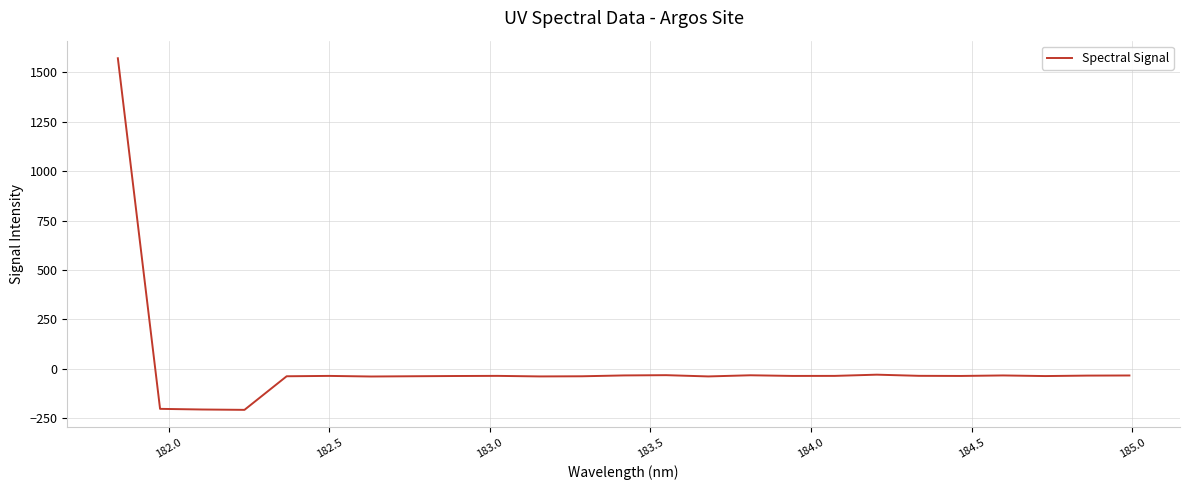

What is the difference between the maximum and minimum values?

1779.3